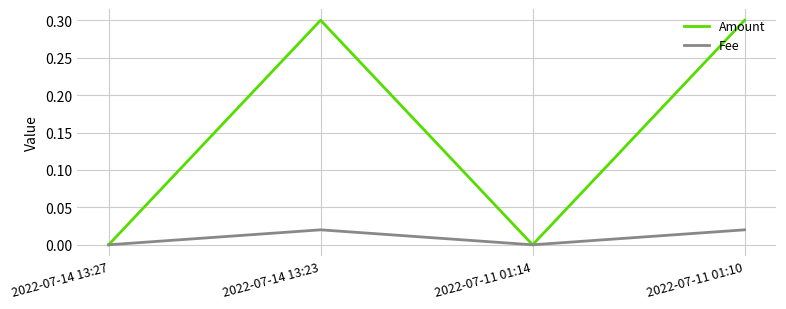

What position from the right is 2022-07-11 01:14?

2